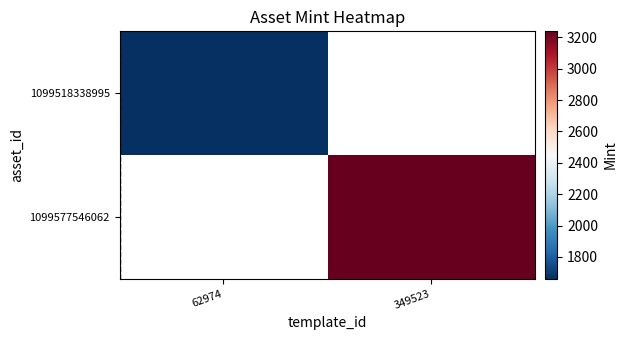

What is the approximate value of 1099577546062 at 349523?

3238.0